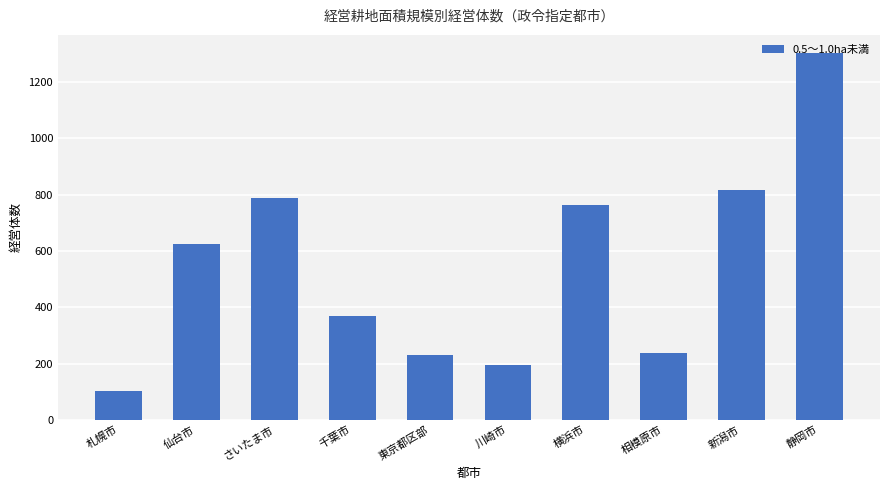

Reading left to right, transcribe all the data shown in this chart.

102	626	789	369	229	194	763	239	815	1302